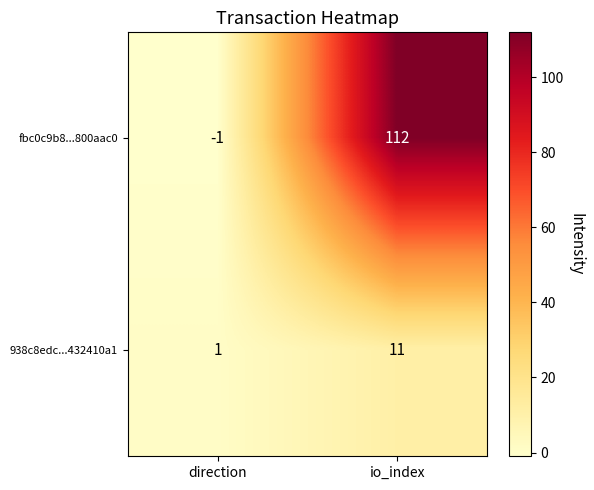

Which series has the largest total across all categories?

fbc0c9b8...800aac0